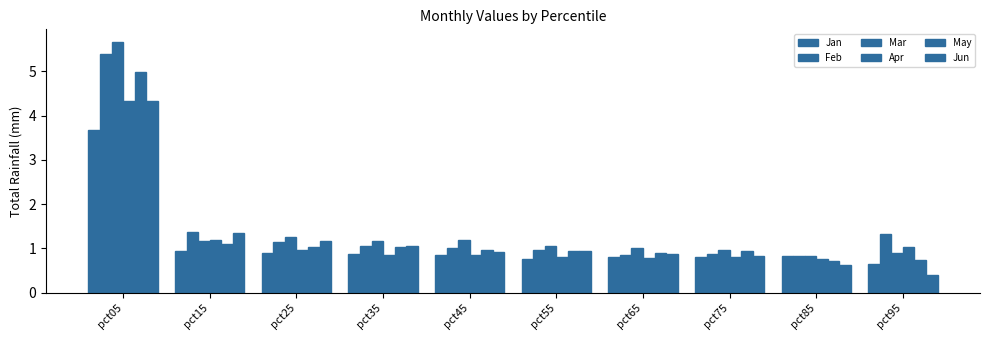

How many bars are there in total?

60